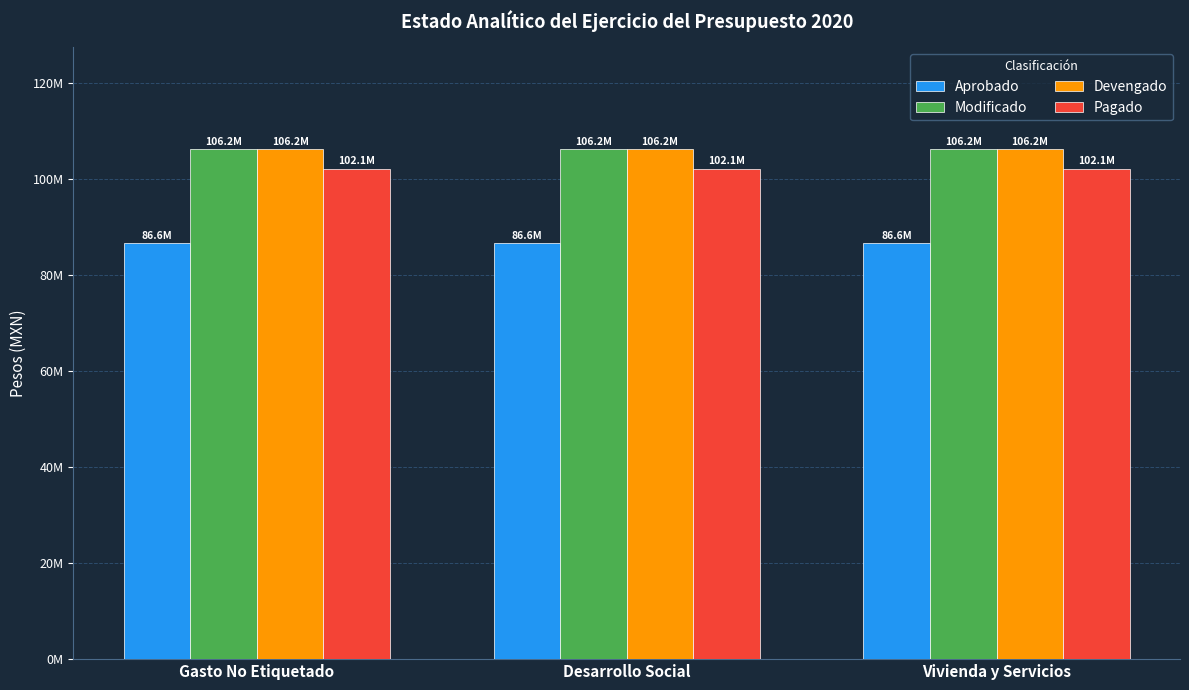

What is the difference between the highest and lowest values at Desarrollo Social?

19542517.3